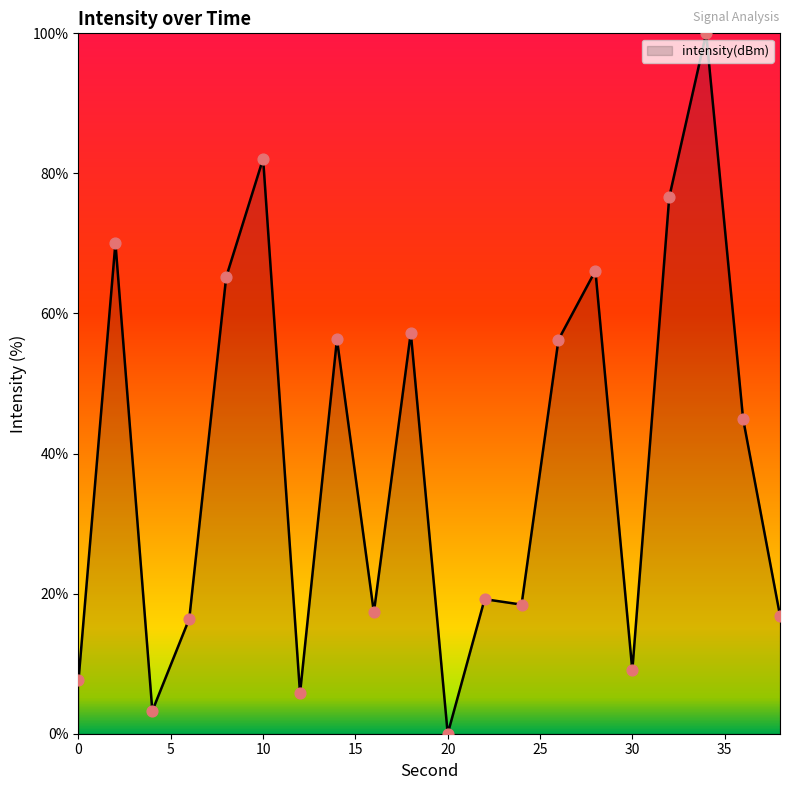

What is the greatest value displayed?

100.0